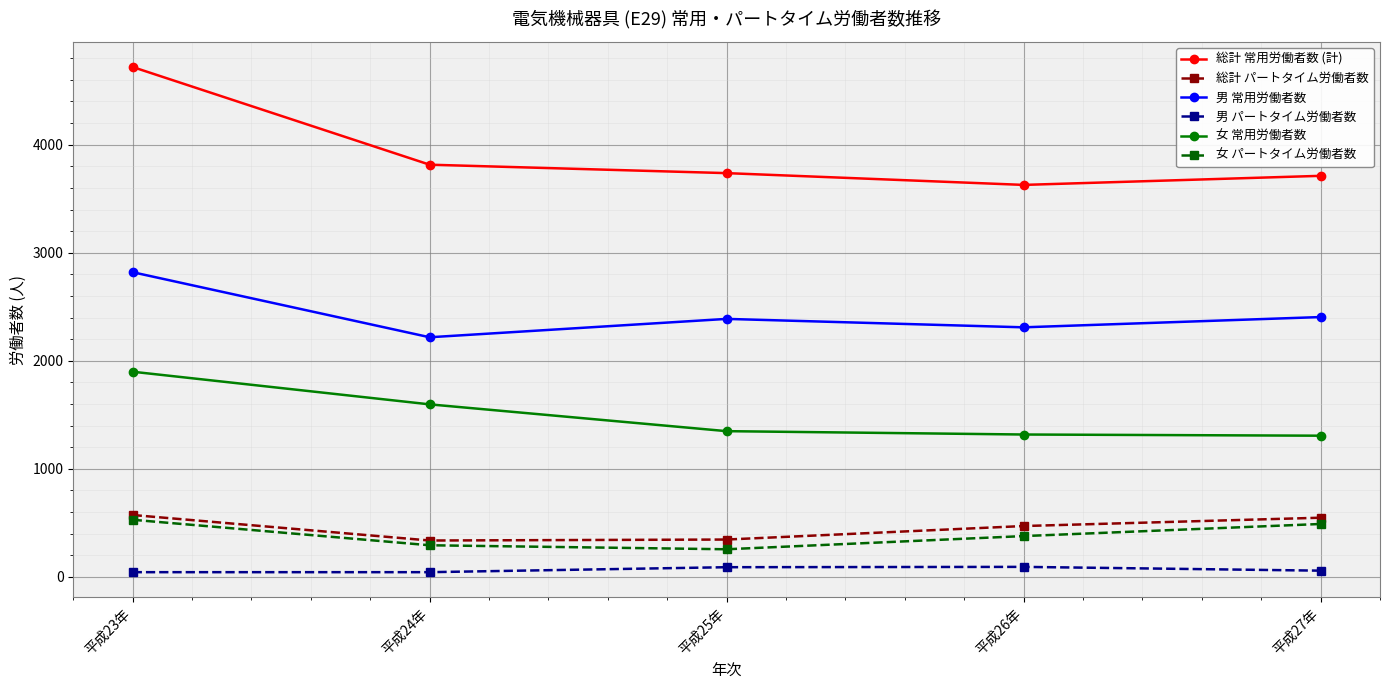

What is the maximum value for 女 パートタイム労働者数?

529